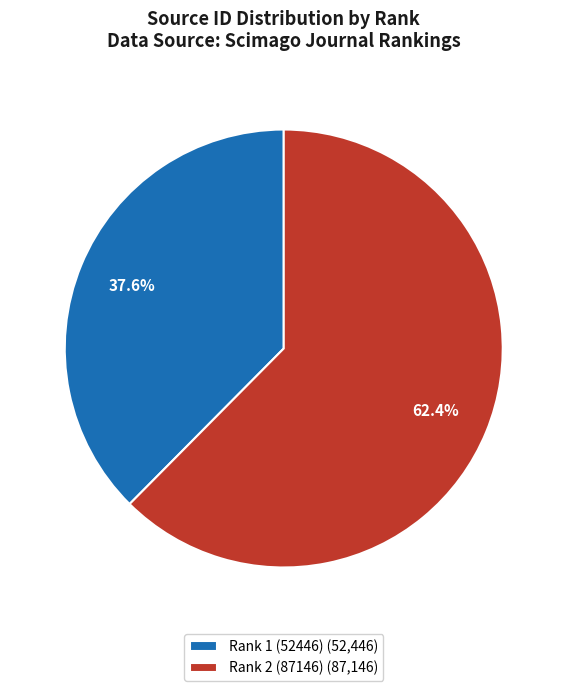

To the nearest percent, what is the combined percentage of Rank 2 (87146) and Rank 1 (52446)?

100%